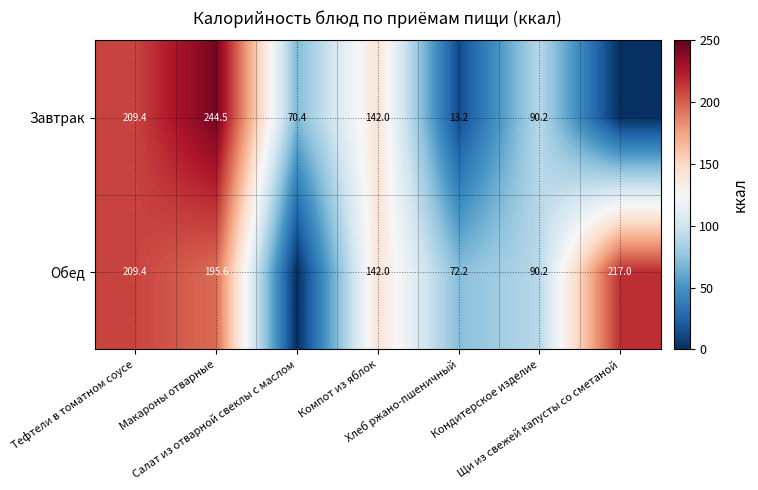

What is the total value across all series at Тефтели в томатном соусе?

418.8